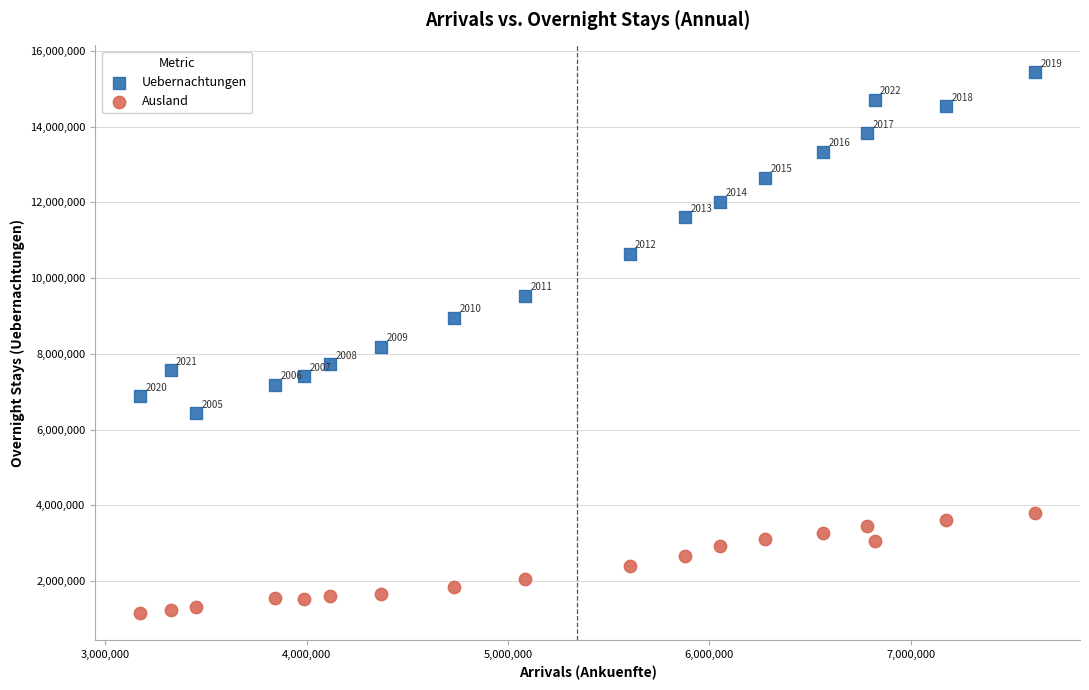

In the Uebernachtungen series, what Y value is closest to 10931256?

10634012